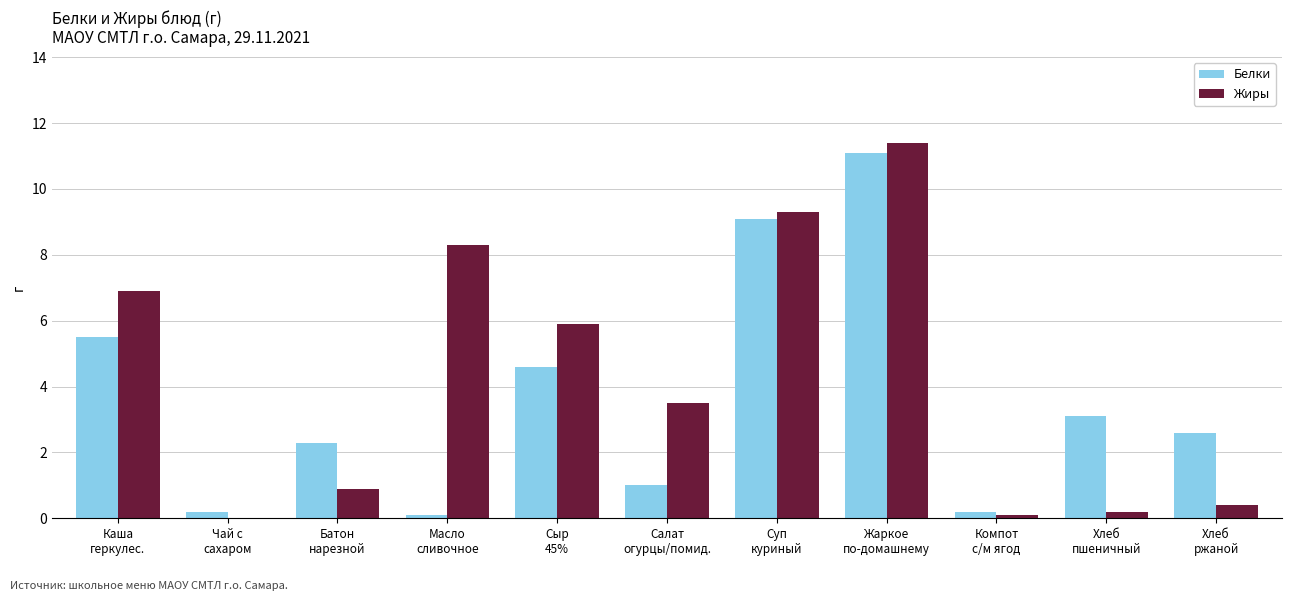

What are all the series names shown in the legend?

Белки, Жиры